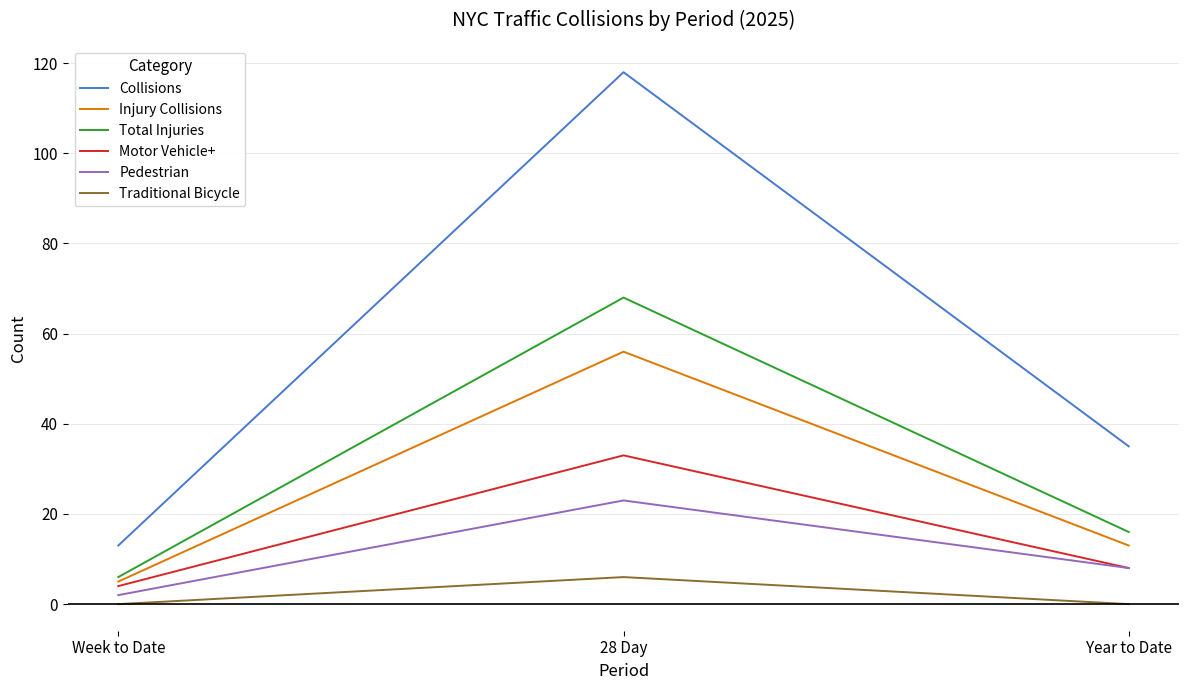

List the series in order of their peak value, highest first.

Collisions, Total Injuries, Injury Collisions, Motor Vehicle+, Pedestrian, Traditional Bicycle